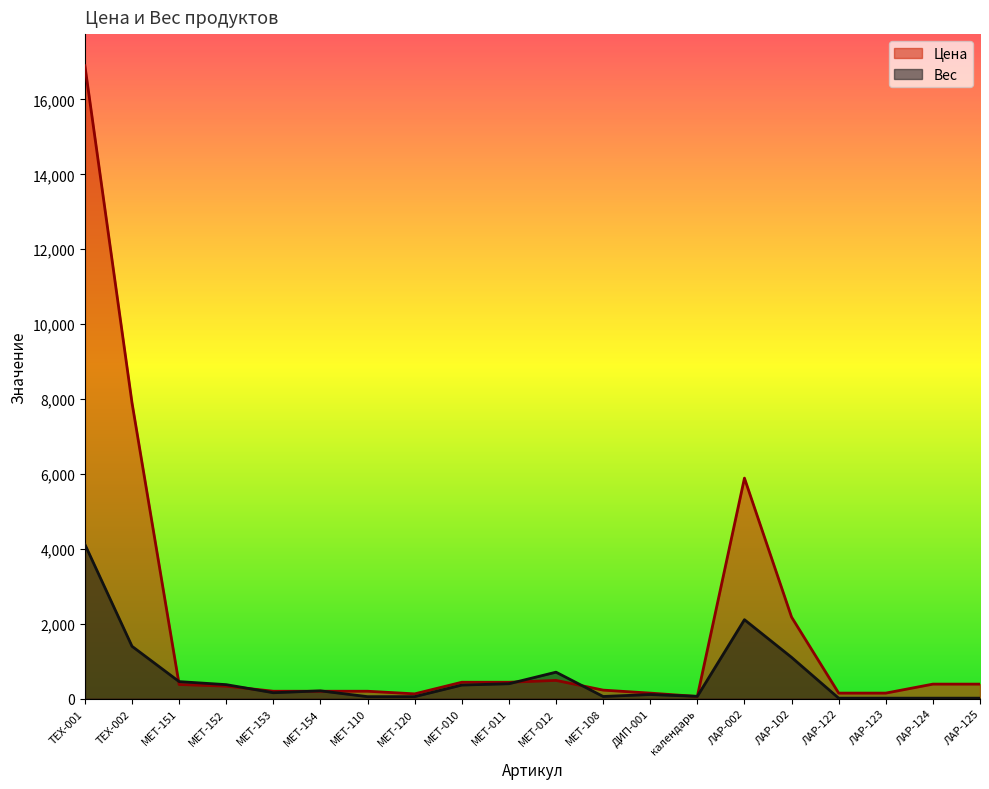

Which series has the largest range (max minus min)?

Цена